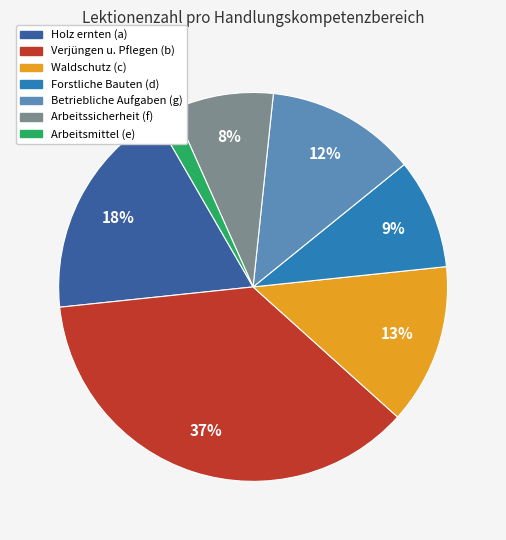

Is there any slice that represents more than half of the pie?

No